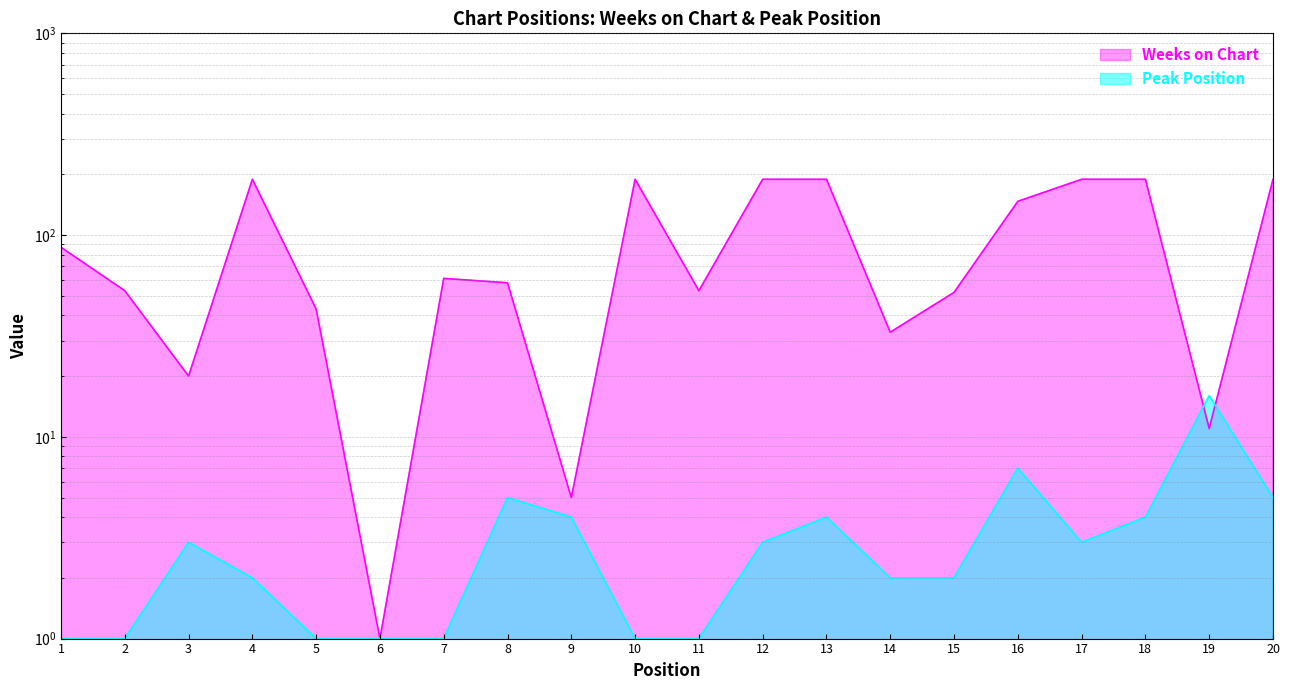

Which series has the largest range (max minus min)?

Weeks on Chart